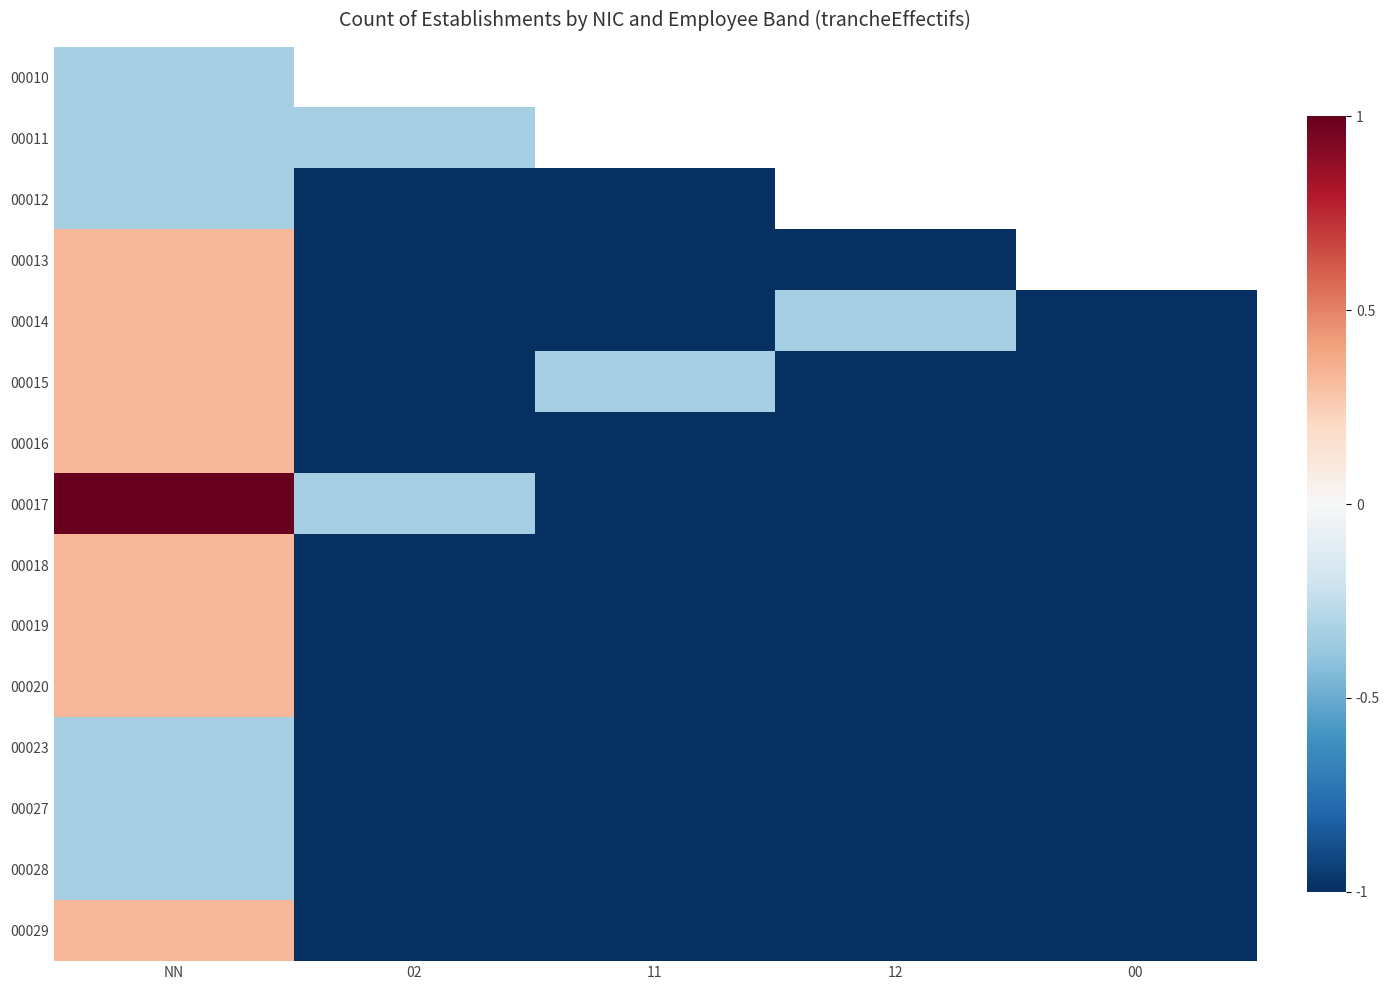

What is the smallest value displayed?

-1.0